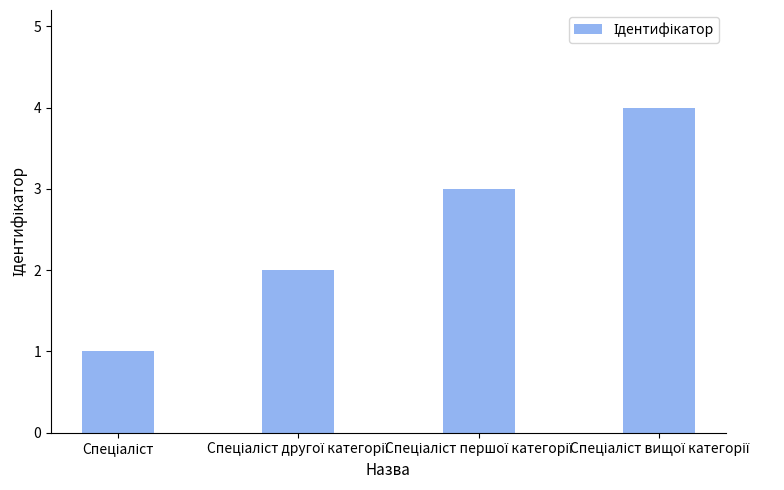

What is the maximum value shown in the chart?

4